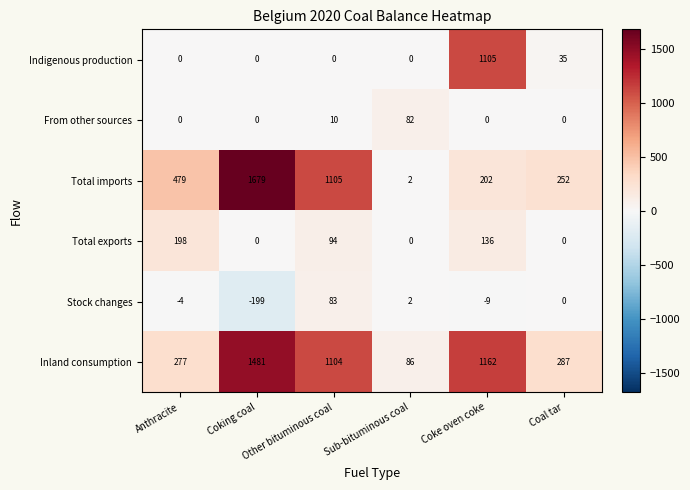

List the series in order of their peak value, highest first.

Total imports, Inland consumption, Indigenous production, Total exports, Stock changes, From other sources